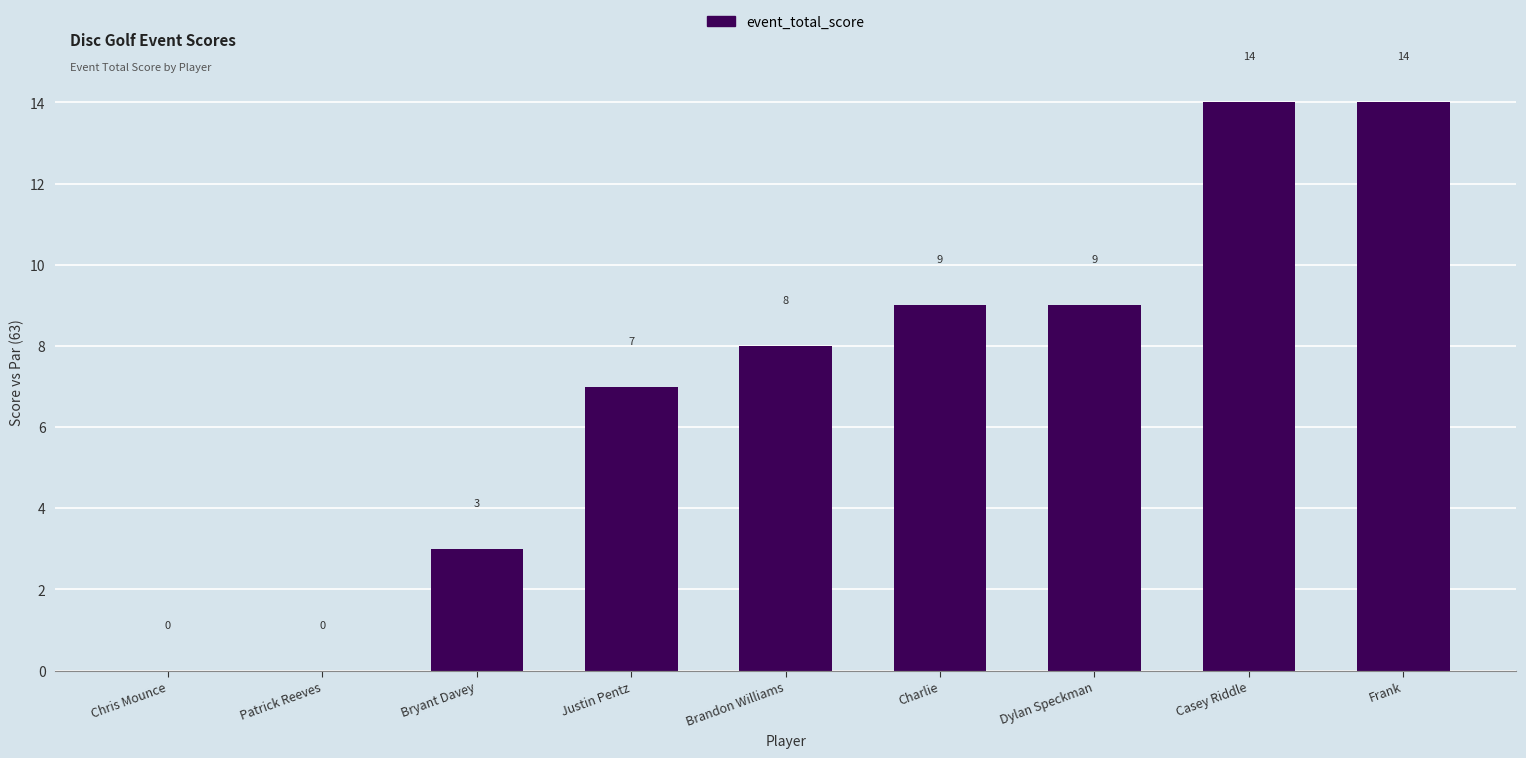

Read the value at Charlie, to the nearest 10.

10